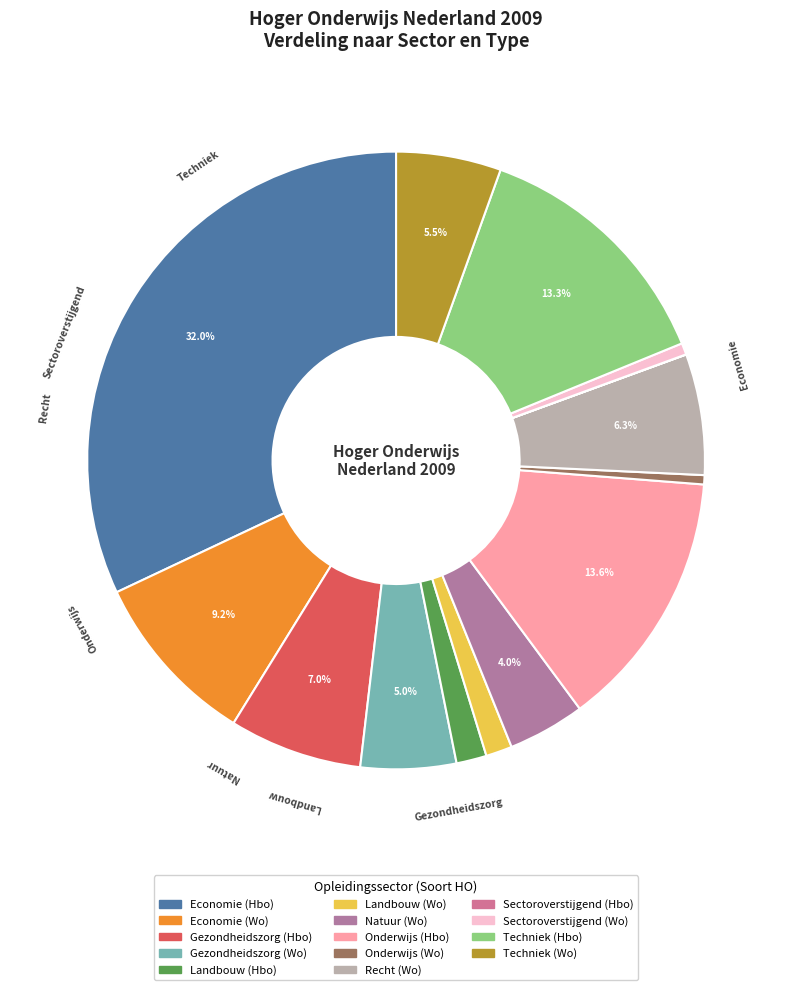

Which category has the smallest portion of the pie?

Sectoroverstijgend (Hbo)